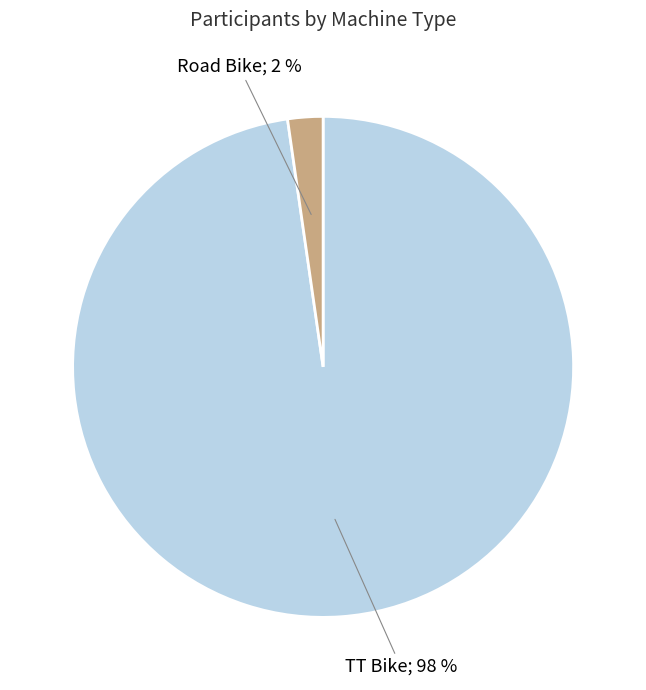

To the nearest percent, what is the average slice percentage?

50%